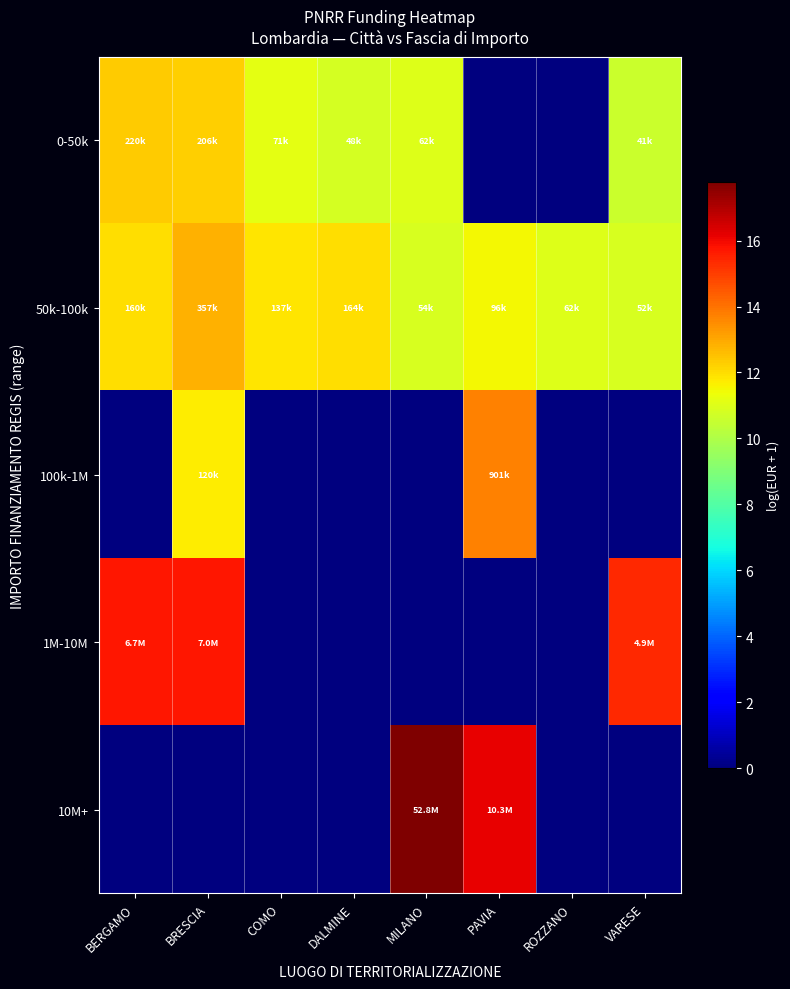

List the series in order of their peak value, highest first.

10M+, 1M-10M, 100k-1M, 50k-100k, 0-50k